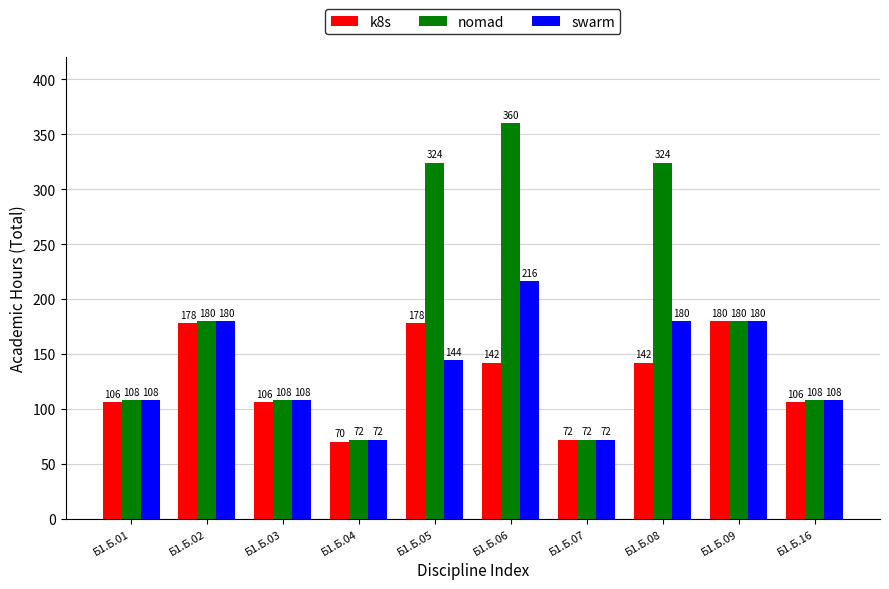

What is the average value of the nomad series?

184